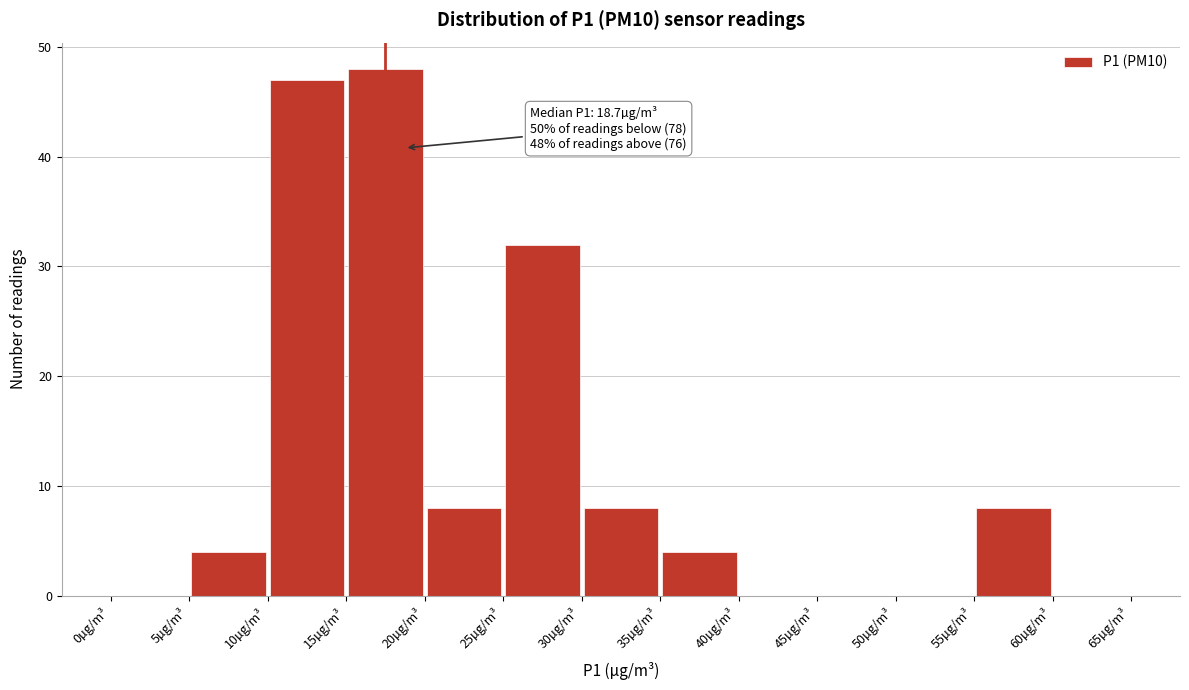

Which range on the x-axis has the tallest bar?

15 to 20